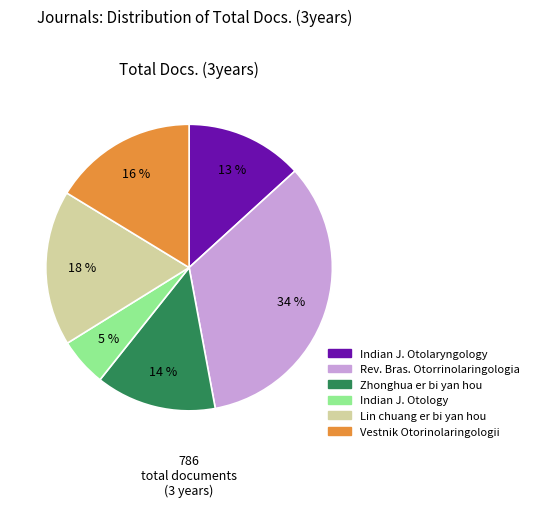

Does any single category account for the majority?

No